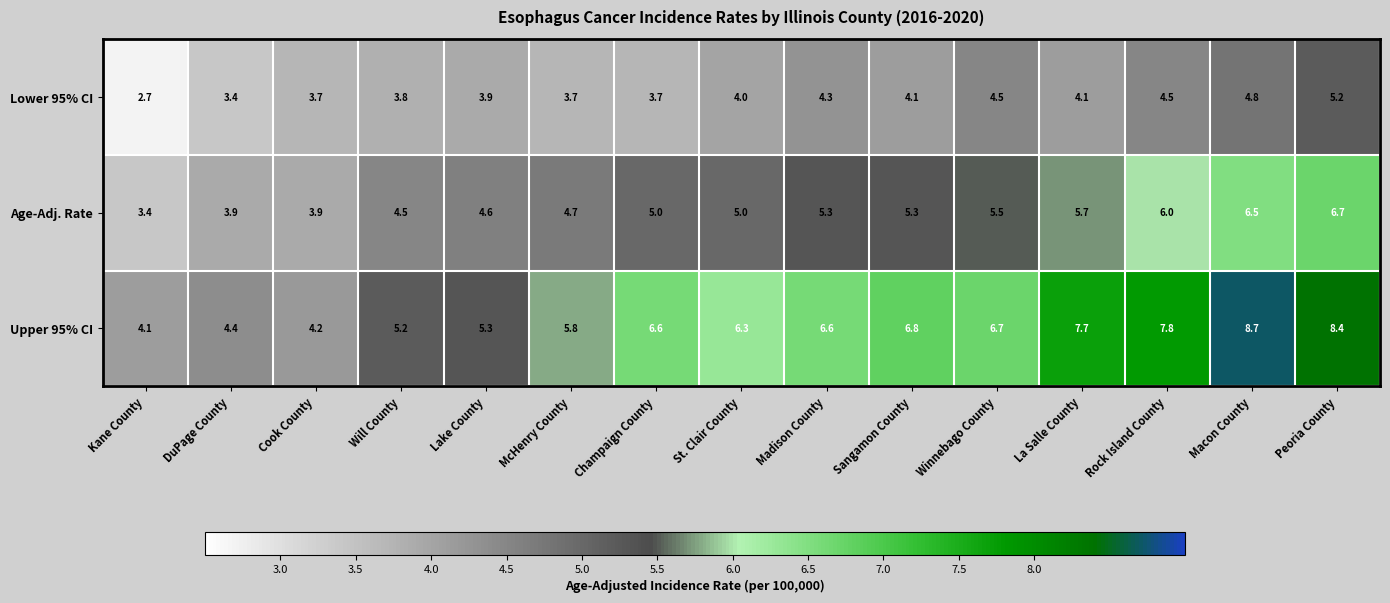

What is the total value across all series at Winnebago County?

16.7